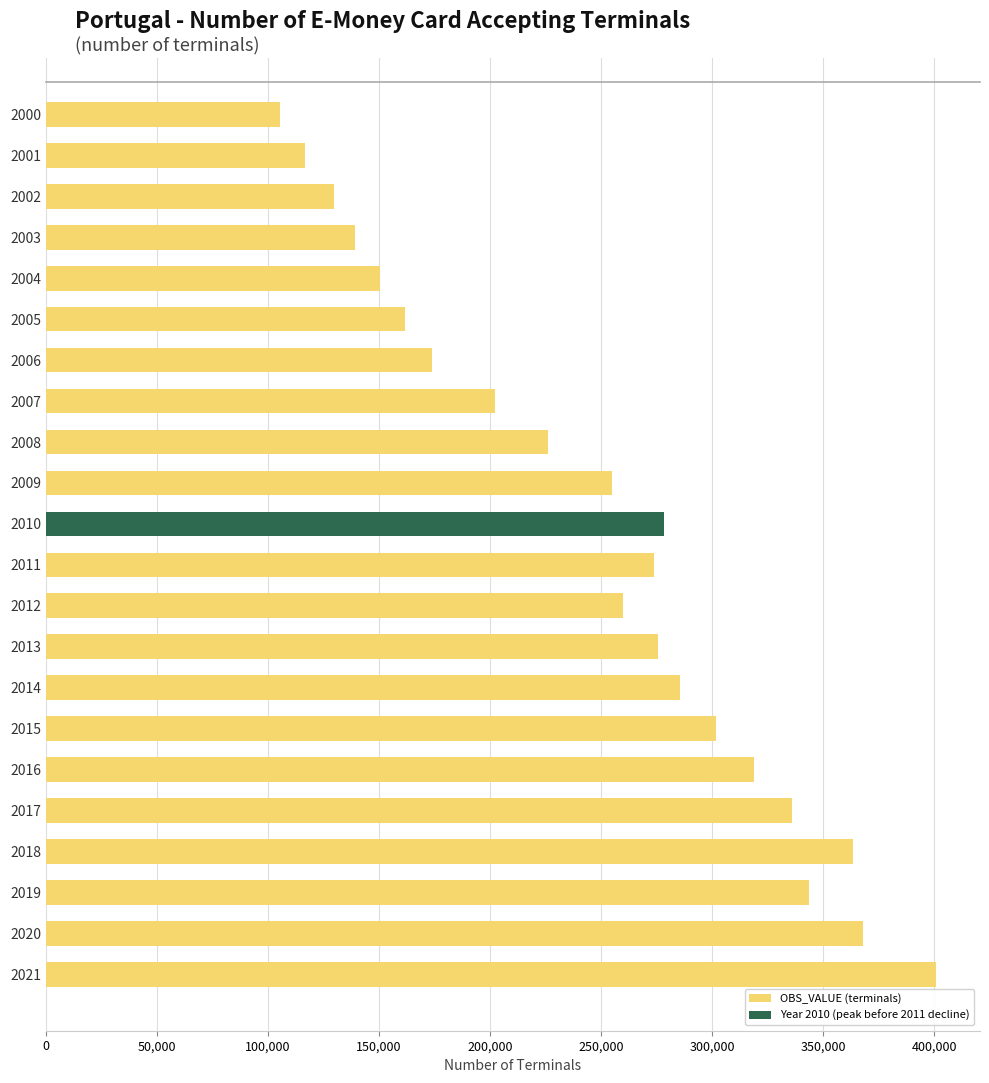

What value does the data have at 2003, to the nearest 100?

139400